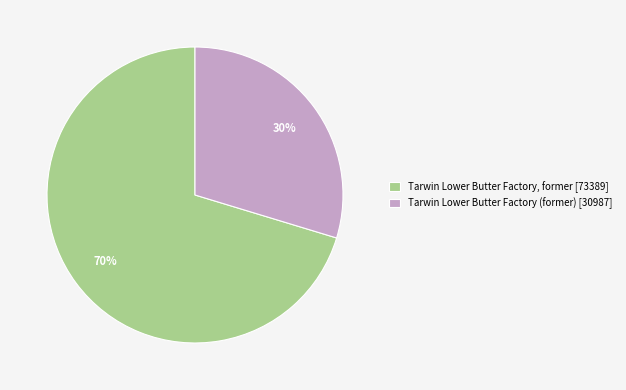

Does Tarwin Lower Butter Factory (former) account for over 50% of the chart?

No